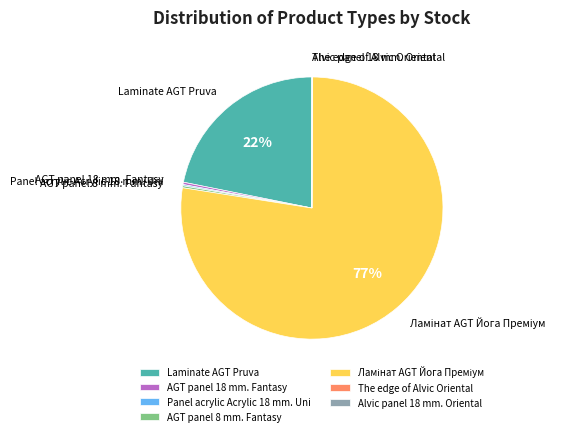

Is there a majority slice in this chart?

Yes